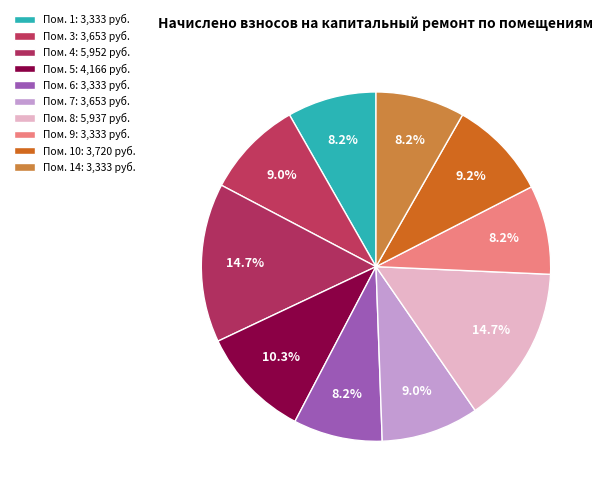

How many segments does this pie chart have?

10